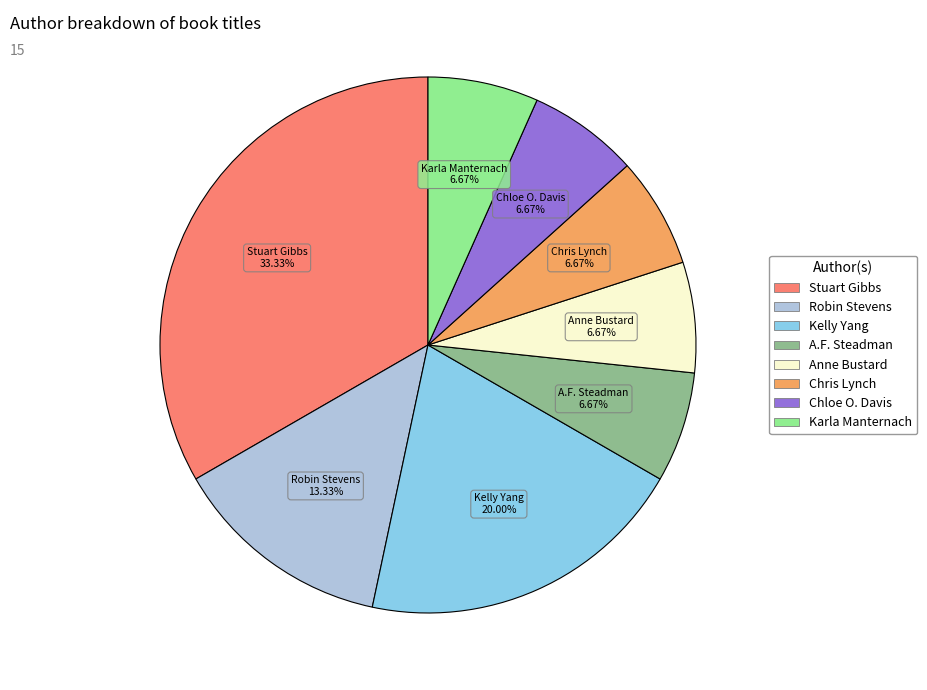

Does any single category account for the majority?

No